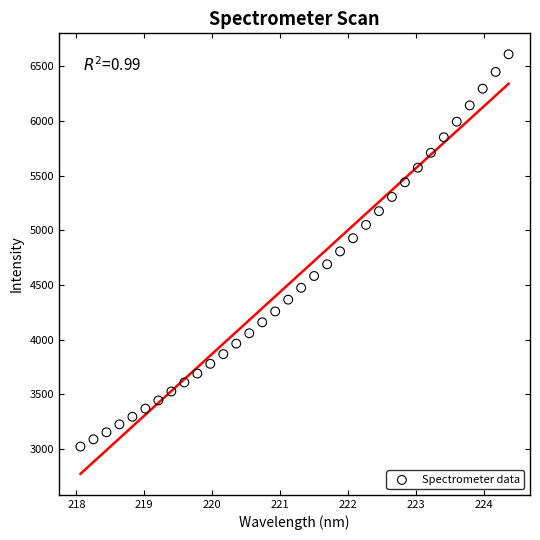

What is the range of X values (max minus min)?

6.3